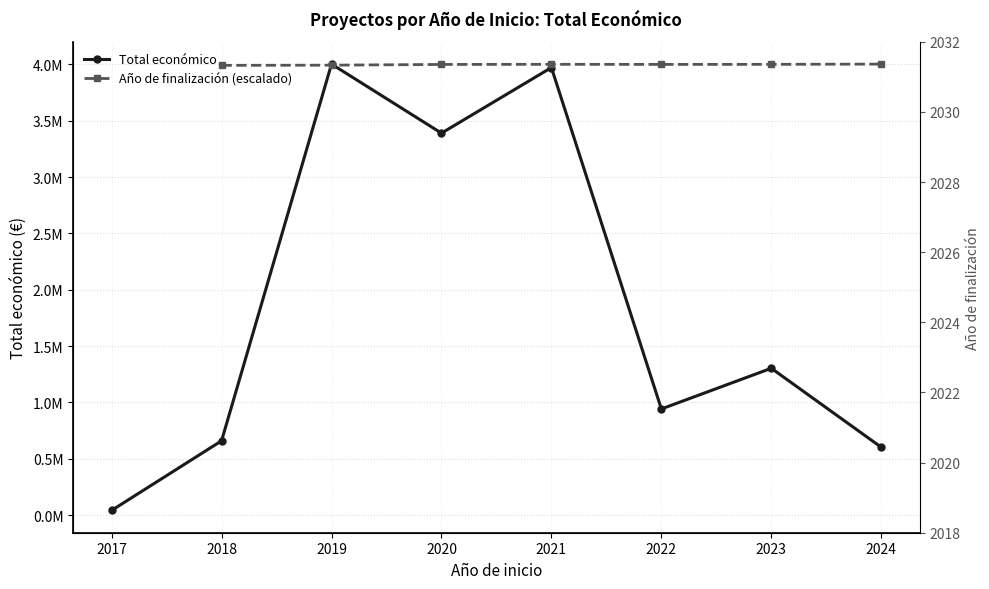

What is the difference between the Total económico values at 2017 and 2024?

560590.6